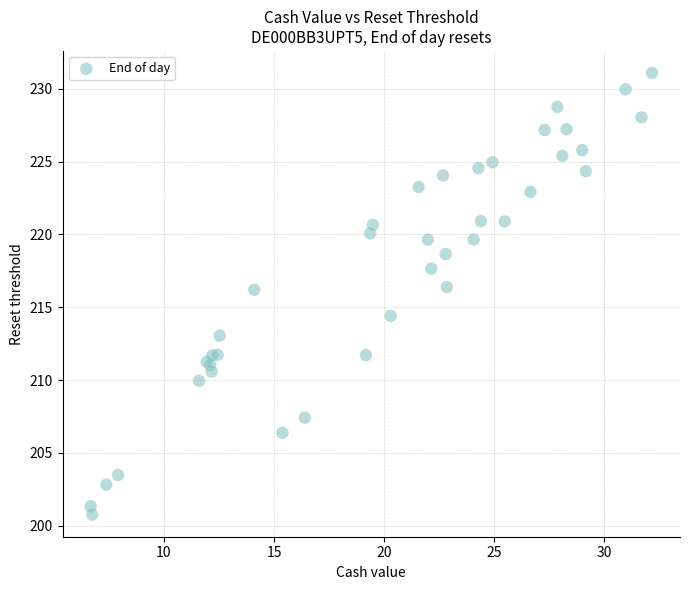

What Y value in the scatter plot is closest to 215?

214.4